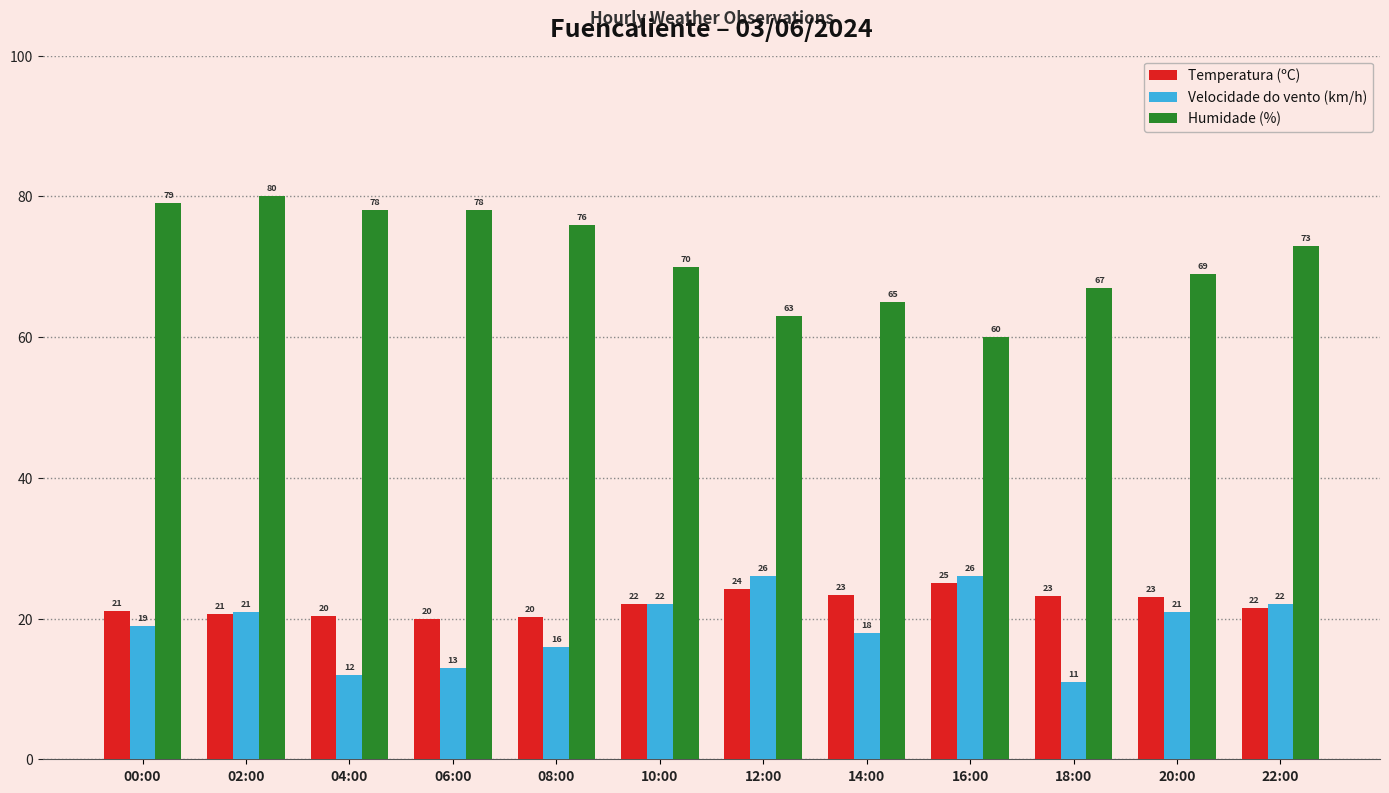

Which series has the largest range (max minus min)?

Humidade (%)